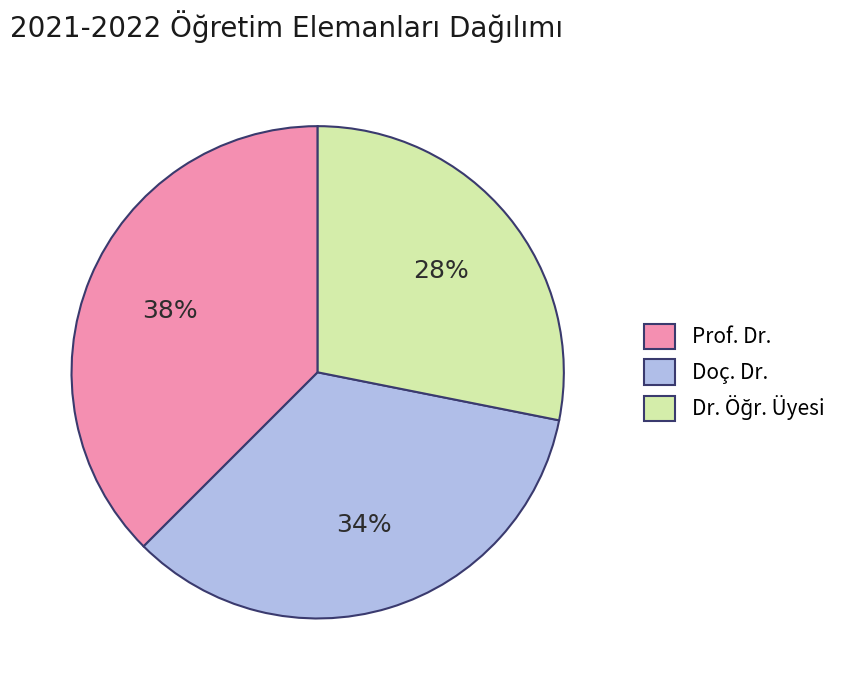

Which slice is the largest?

Prof. Dr.